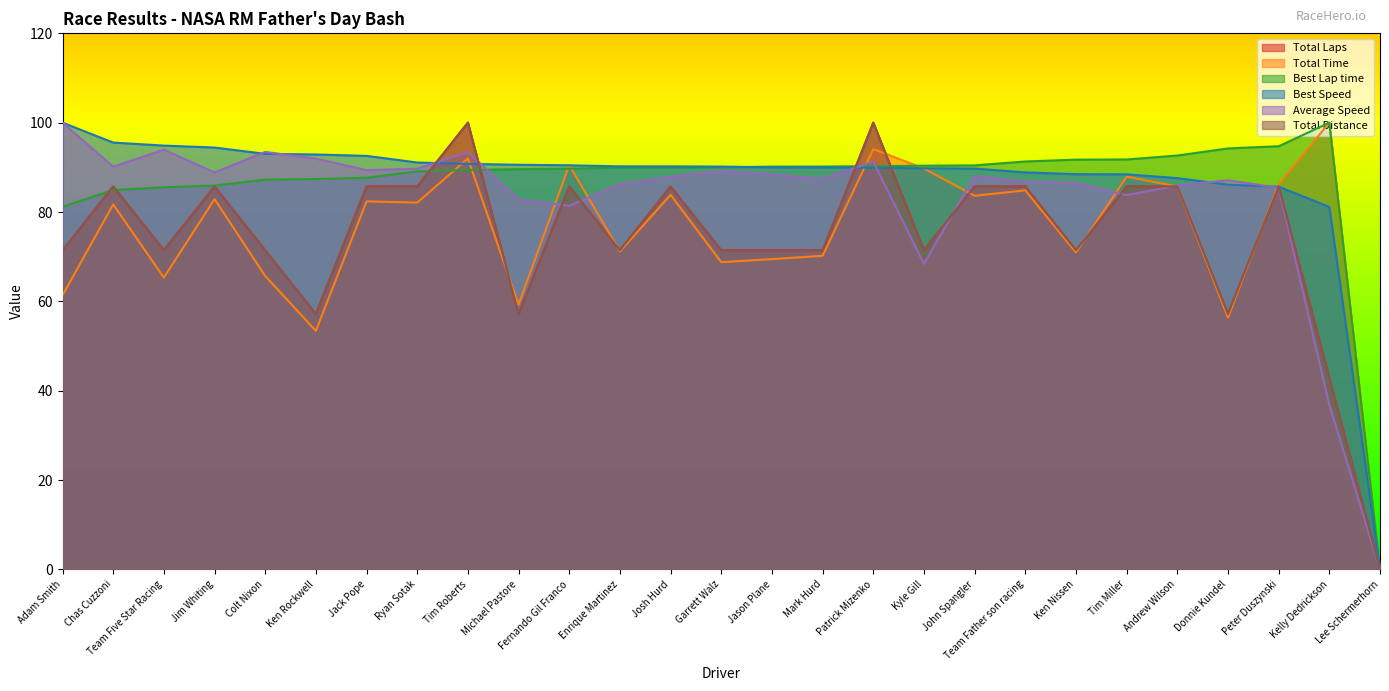

What is the value of the Total Time point at the 10th from the left?

59.3